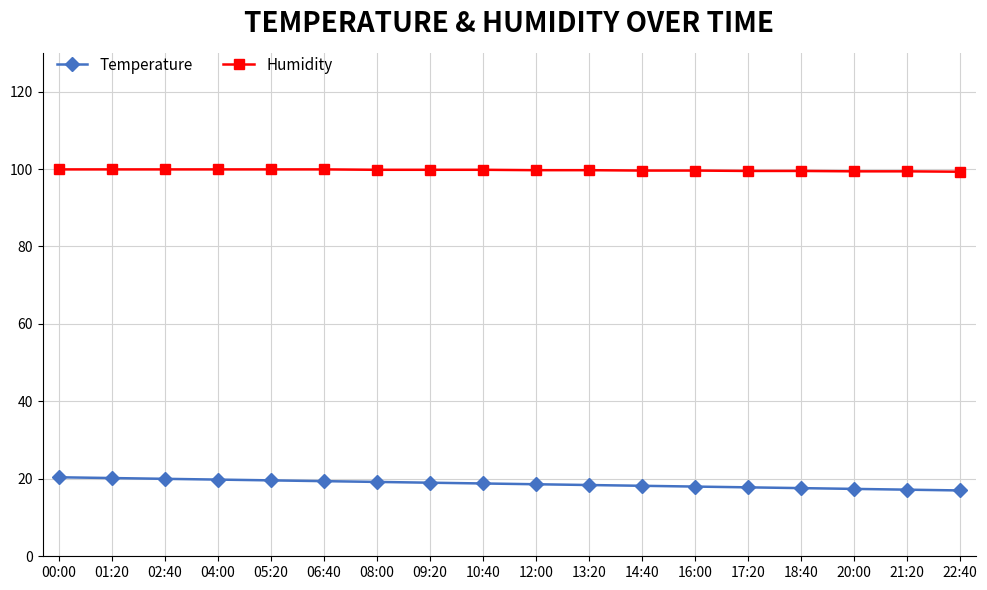

Rank the series at 18:40 from highest to lowest value.

Humidity, Temperature